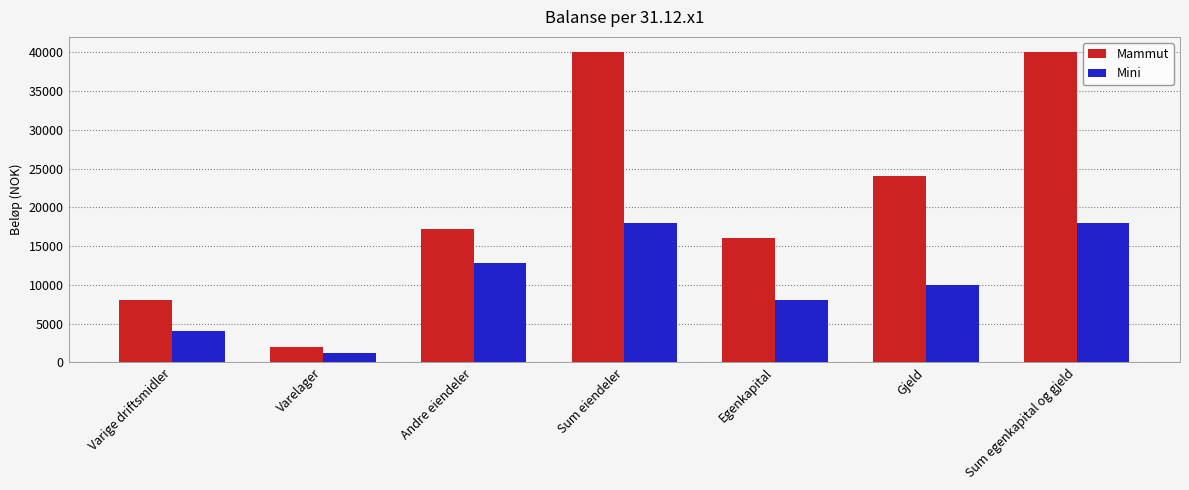

Reading left to right, transcribe all the data shown in this chart.

Mammut: Varige driftsmidler=8000	Varelager=2000	Andre eiendeler=17200	Sum eiendeler=40000	Egenkapital=16000	Gjeld=24000	Sum egenkapital og gjeld=40000
Mini: Varige driftsmidler=4000	Varelager=1200	Andre eiendeler=12800	Sum eiendeler=18000	Egenkapital=8000	Gjeld=10000	Sum egenkapital og gjeld=18000